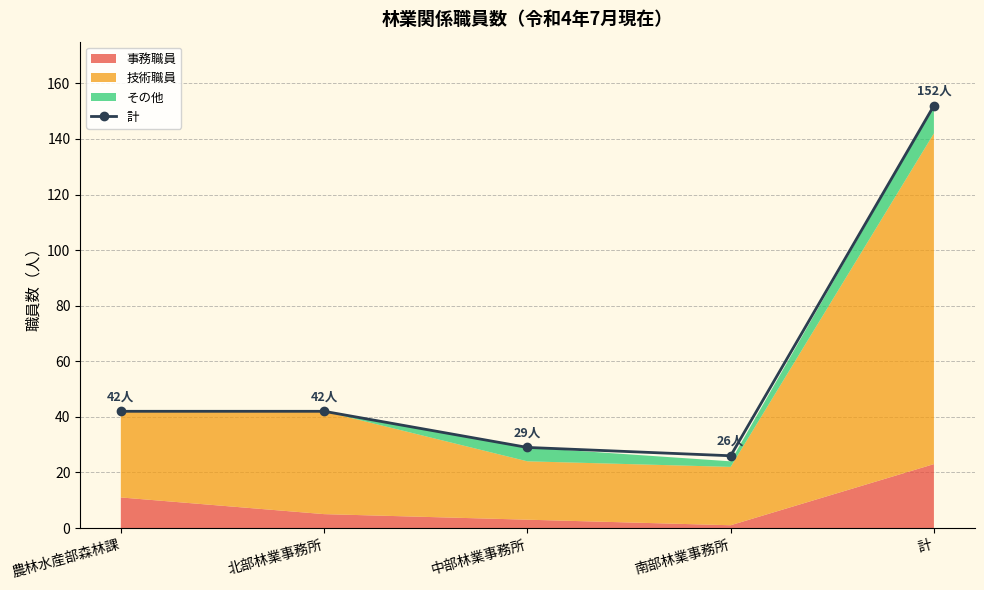

How many values are below 42?

2